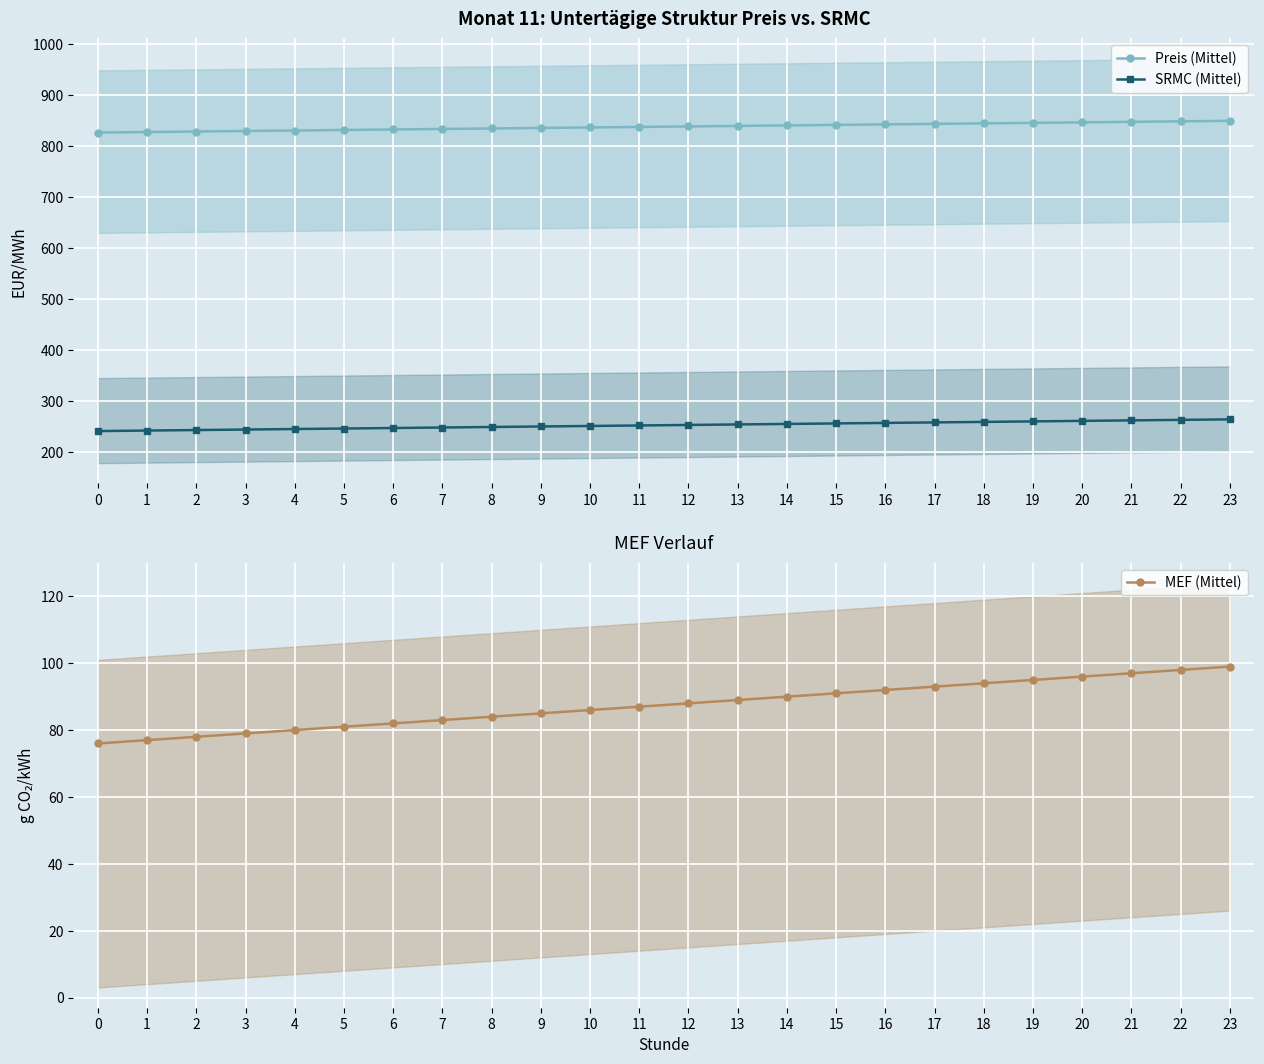

At which label does SRMC (Mittel) first exceed 253?

13